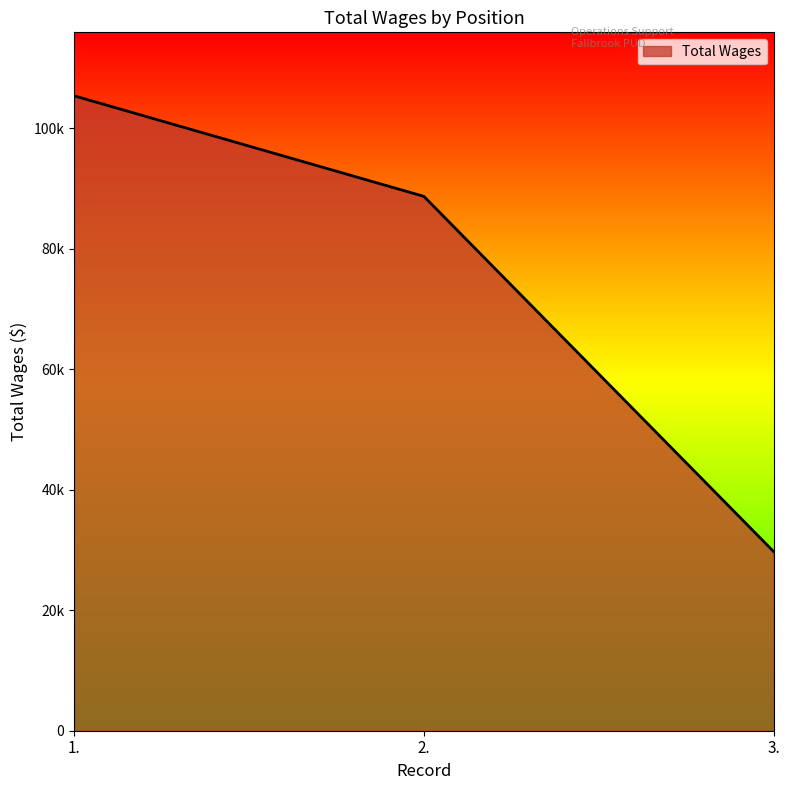

Which label corresponds to the largest value in the chart?

1.